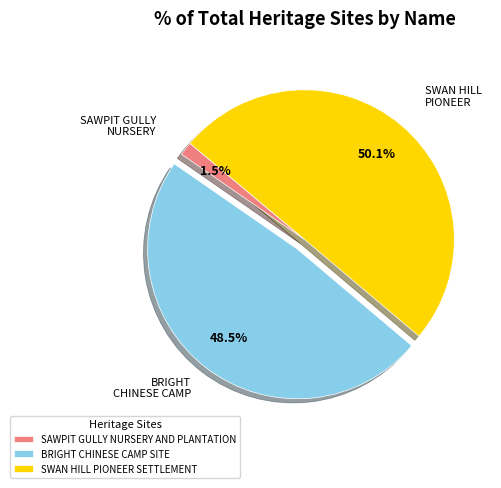

The SWAN HILL PIONEER SETTLEMENT slice represents 38% of the pie. True or false?

False